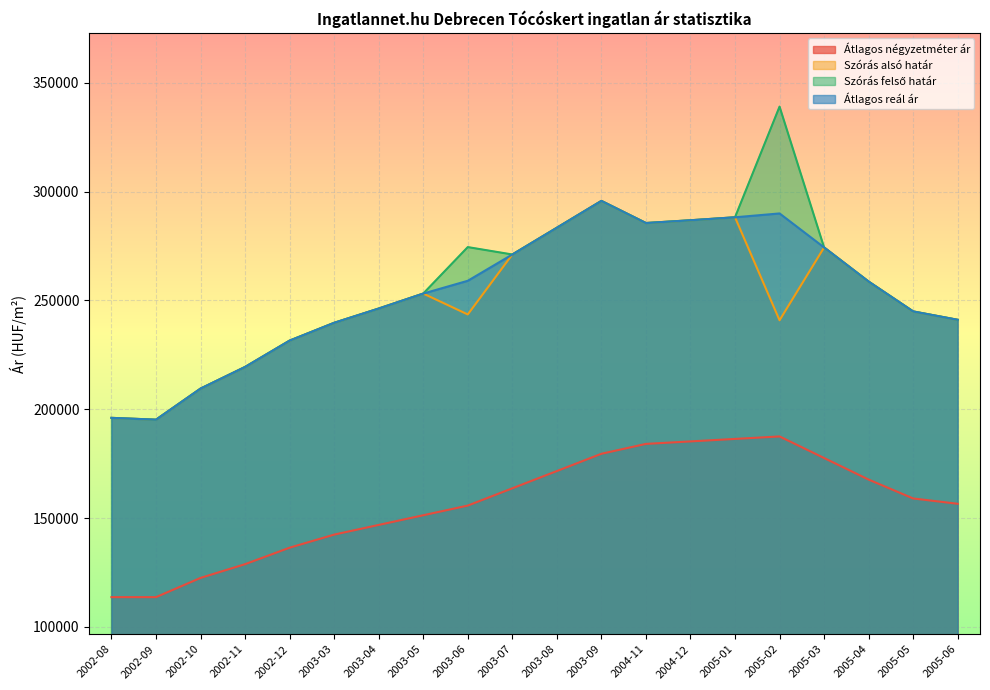

What is the sum of all Szórás felső határ values?

5134647